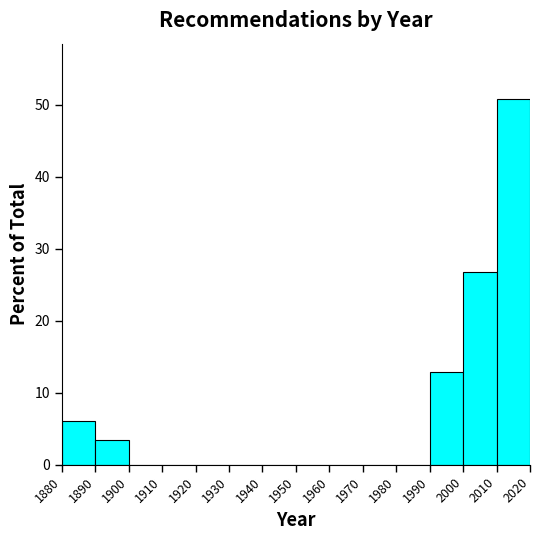

Reading left to right, transcribe this chart: for each bar, give the range it covers on the x-axis and its height. The values are not printed on the chart, so give them approximately, as read against the axis.

1880 to 1890: 6
1890 to 1900: 3
1900 to 1910: 0
1910 to 1920: 0
1920 to 1930: 0
1930 to 1940: 0
1940 to 1950: 0
1950 to 1960: 0
1960 to 1970: 0
1970 to 1980: 0
1980 to 1990: 0
1990 to 2000: 13
2000 to 2010: 27
2010 to 2020: 51